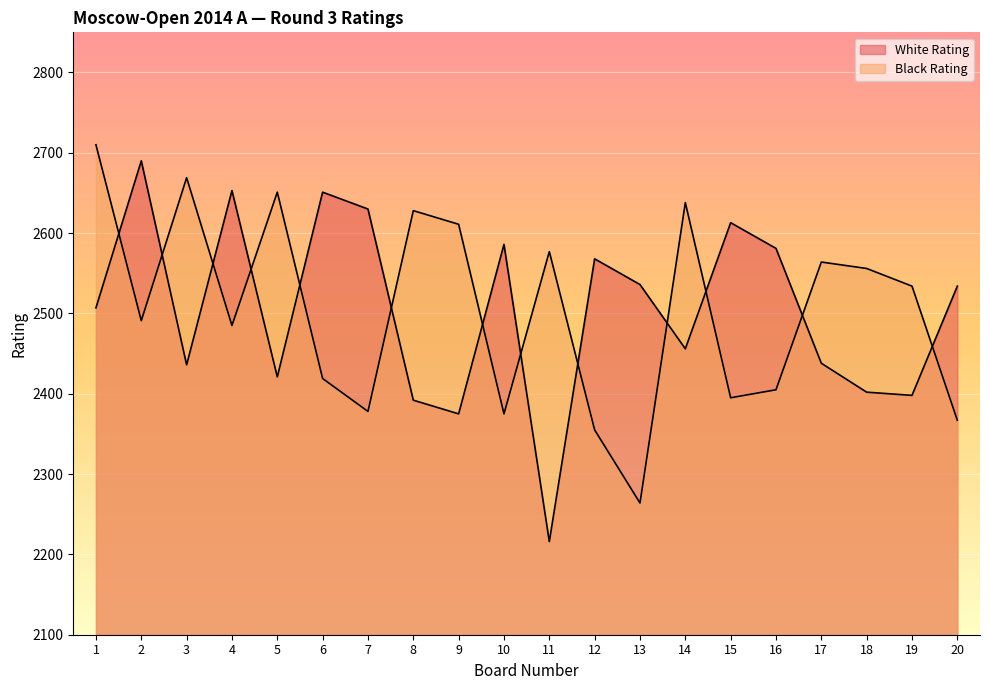

What is the total value across all series at 8?

5020